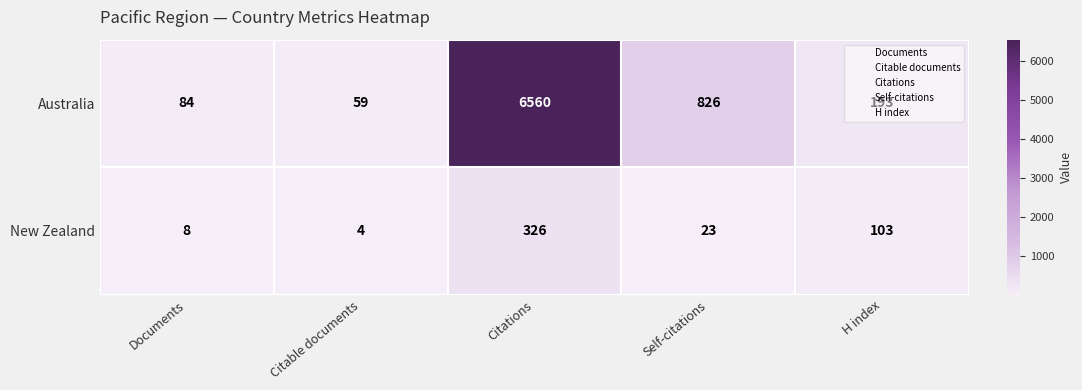

True or false: Australia has a value of 193 at H index.

True